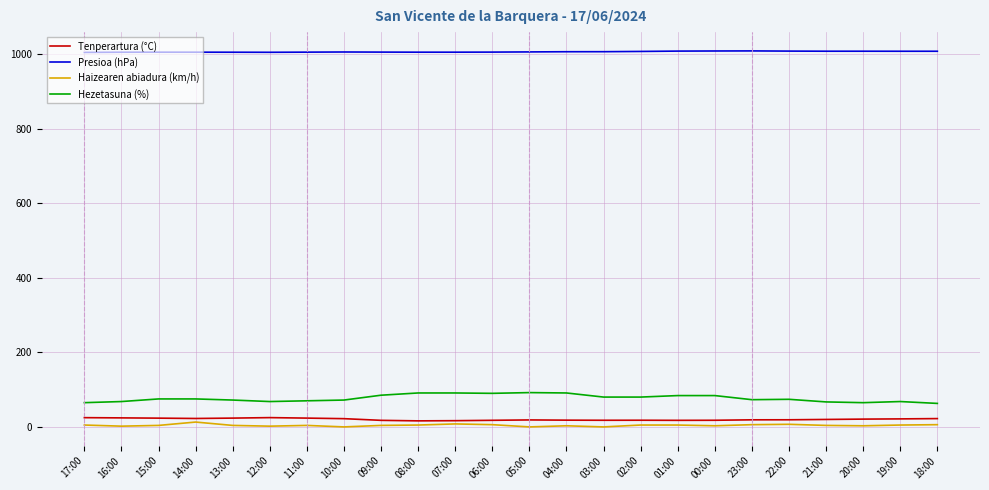

What is the maximum value for Presioa (hPa)?

1008.2